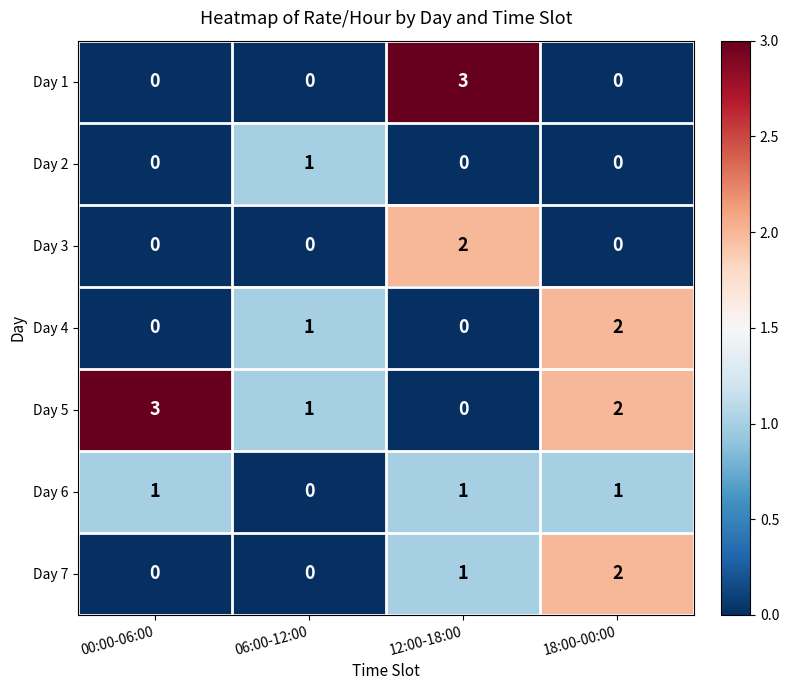

Is it true that Day 4 equals 0 at 06:00-12:00?

False